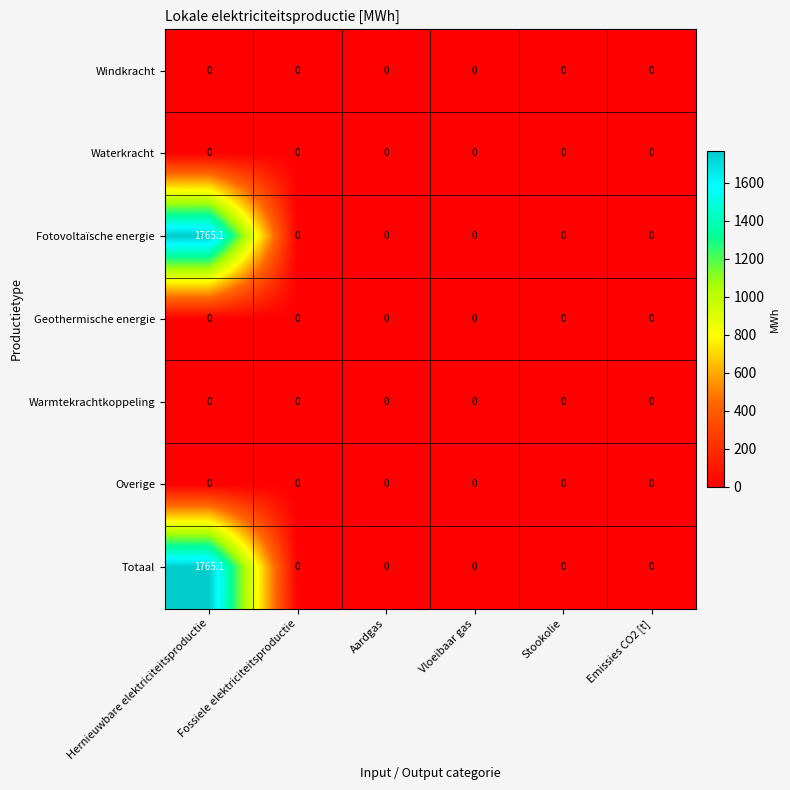

Is it true that Fotovoltaïsche energie equals 0.0 at Fossiele elektriciteitsproductie?

True